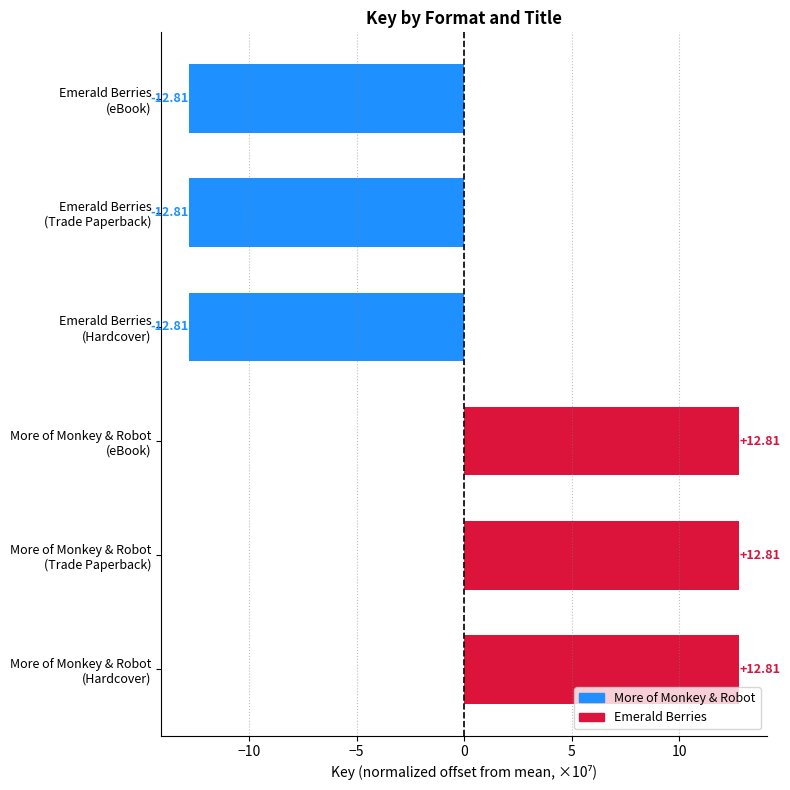

What is the difference between the second highest and minimum values?

25.6